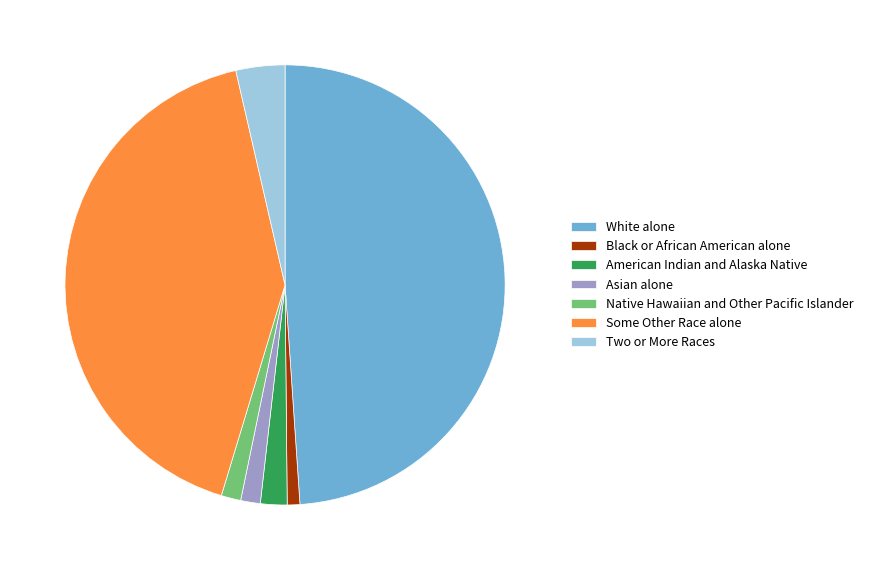

How many slices are in this pie chart?

7